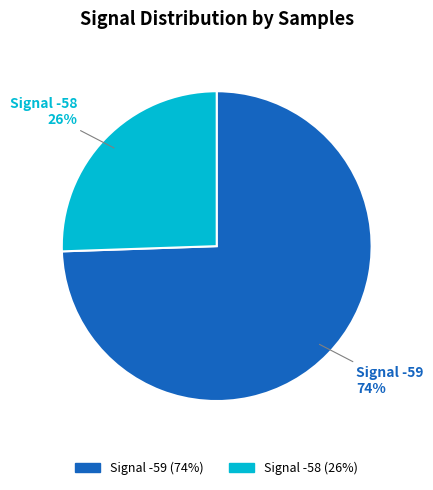

Is there a majority slice in this chart?

Yes